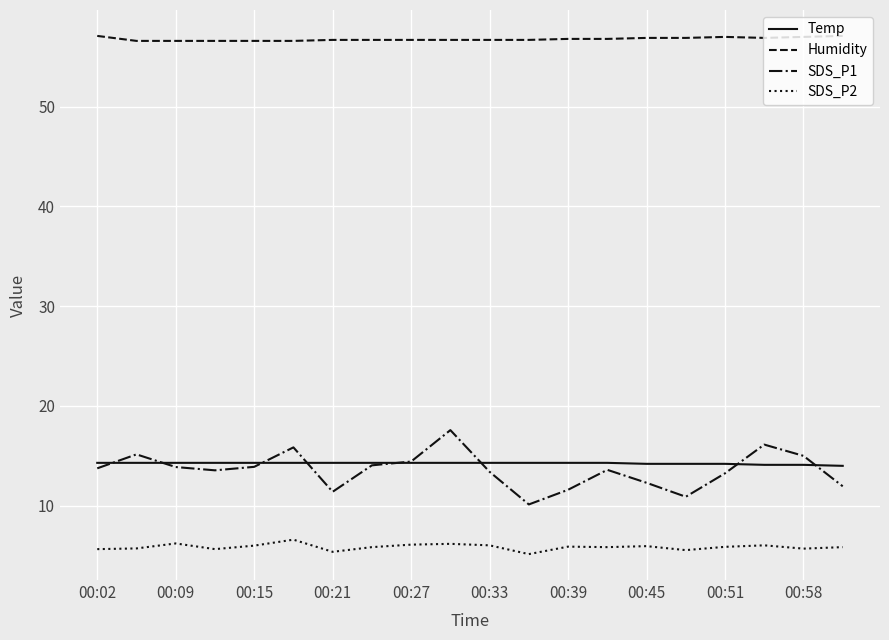

Which series has the largest total across all categories?

Humidity